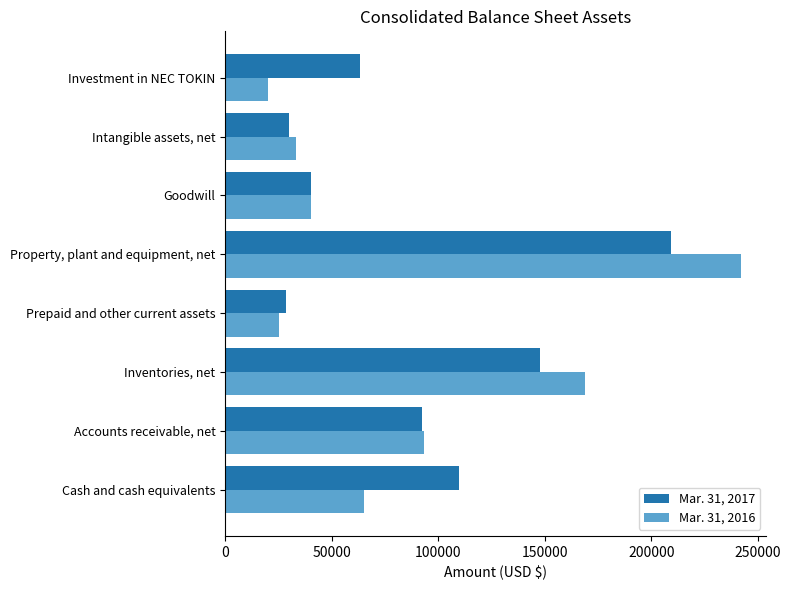

At which label is Mar. 31, 2016 closest to 131086?

Inventories, net